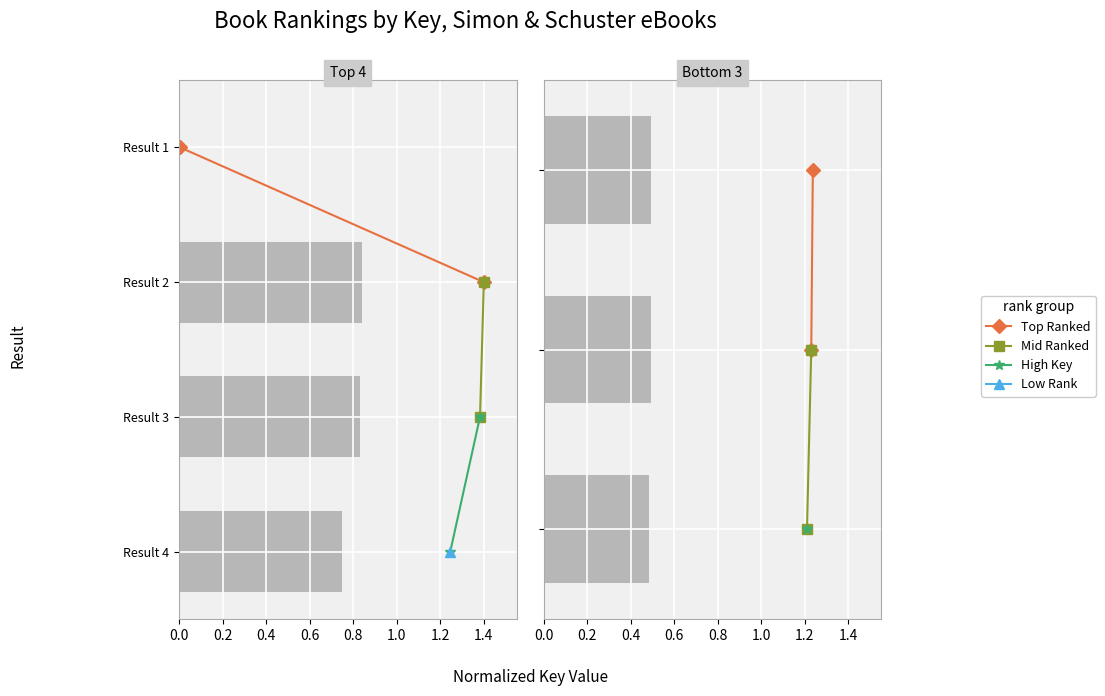

How many bars are there in total?

6